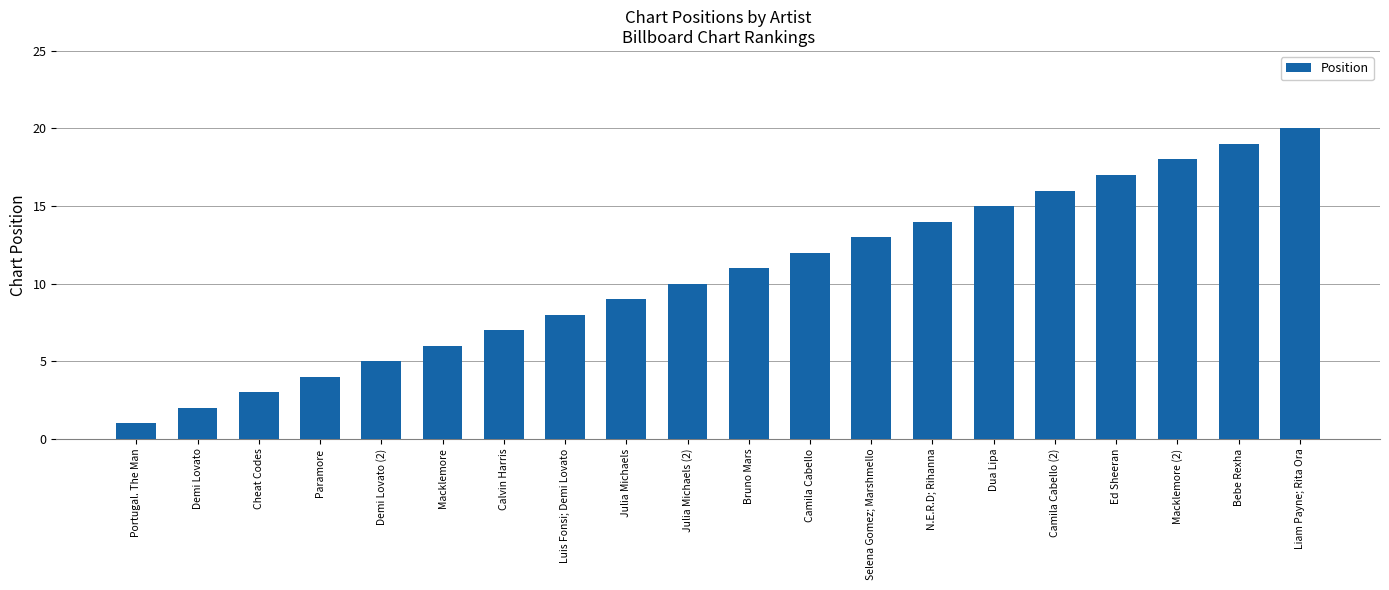

How many data points does each series have?

20